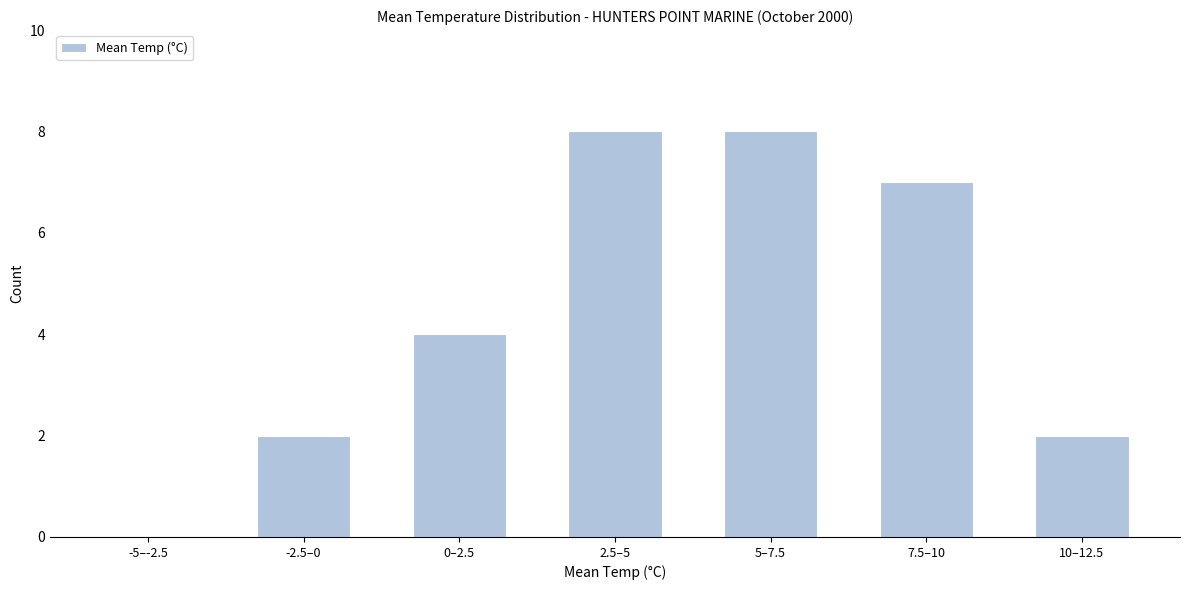

Reading left to right, list all the values displayed in this chart.

-5–-2.5=0	-2.5–0=2	0–2.5=4	2.5–5=8	5–7.5=8	7.5–10=7	10–12.5=2